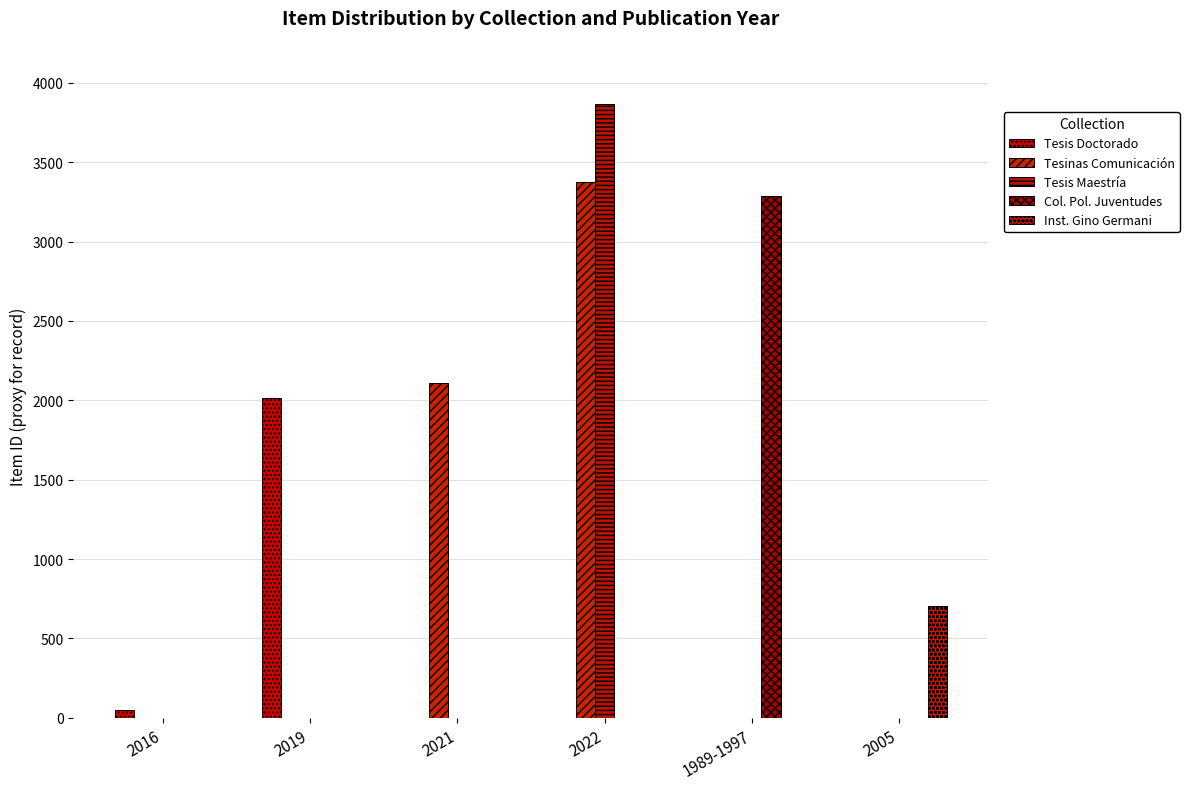

Which series changed the most between 2016 and 2005?

Inst. Gino Germani